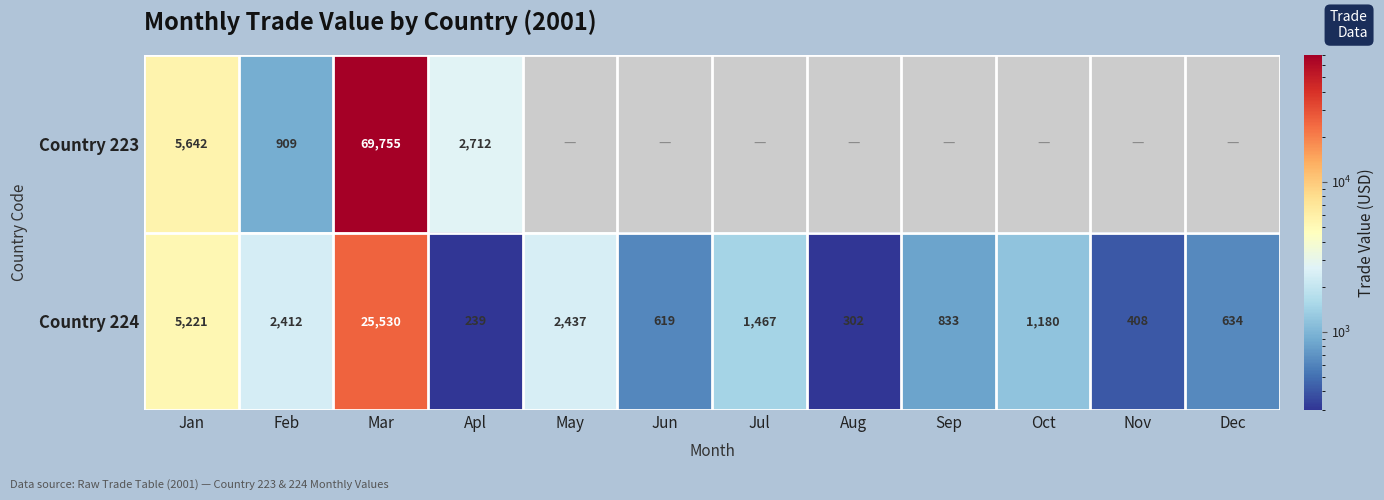

What is the sum of the Country 224 values at Sep and Aug?

1135